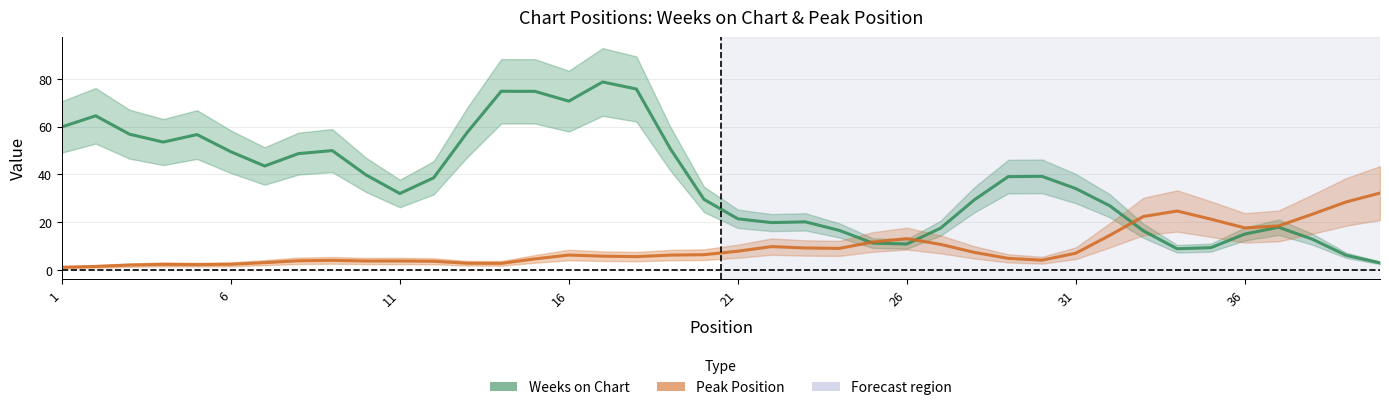

Reading left to right, transcribe all the data shown in this chart.

Weeks on Chart: 59.9	64.5	56.8	53.5	56.7	49.5	43.5	48.7	50.0	39.8	32.0	38.6	57.7	74.8	74.8	70.7	78.7	75.7	50.8	29.5	21.4	19.8	20.1	16.6	11.2	10.9	17.5	29.4	39.1	39.2	34.1	26.9	16.4	8.9	9.4	15.0	17.9	12.9	6.1	3.0
Peak Position: 1.1	1.5	2.1	2.3	2.2	2.4	3.1	3.8	4.0	3.8	3.8	3.6	2.8	2.8	4.6	6.3	5.8	5.6	6.2	6.4	7.9	9.8	9.2	9.0	11.7	13.1	10.7	7.4	4.9	4.1	7.0	14.5	22.4	24.7	21.3	17.6	18.4	23.4	28.5	32.2